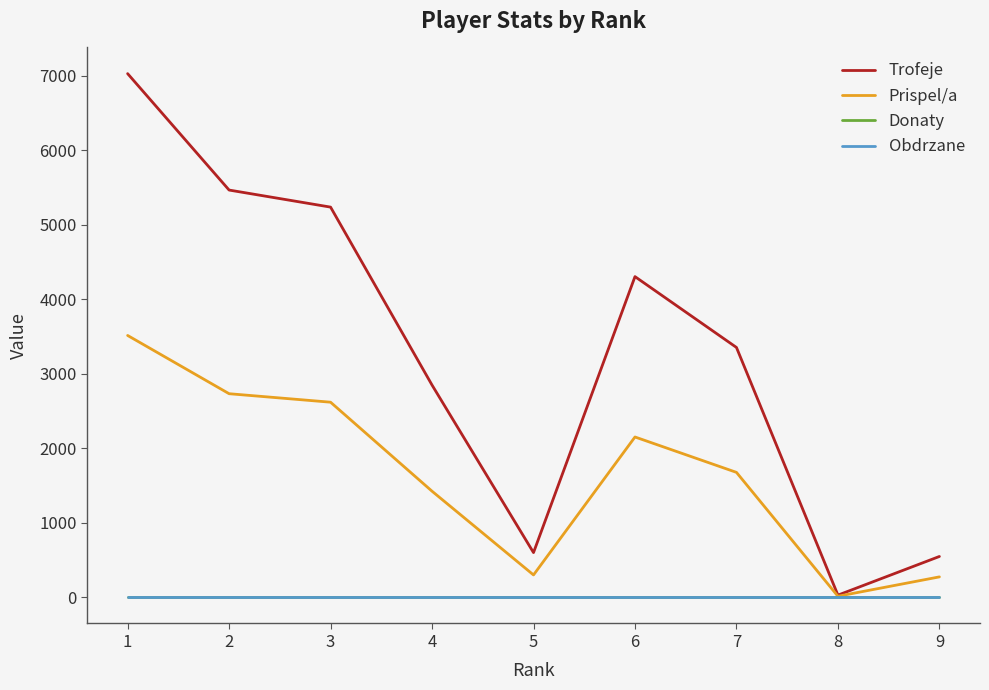

Is the value of Prispel/a at 1 greater than the value of Donaty at 4?

Yes